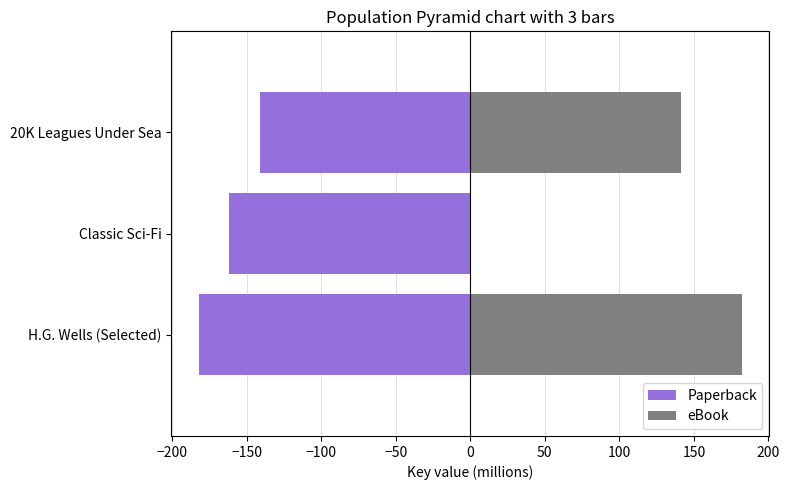

What is the average value of the eBook series?

107.8